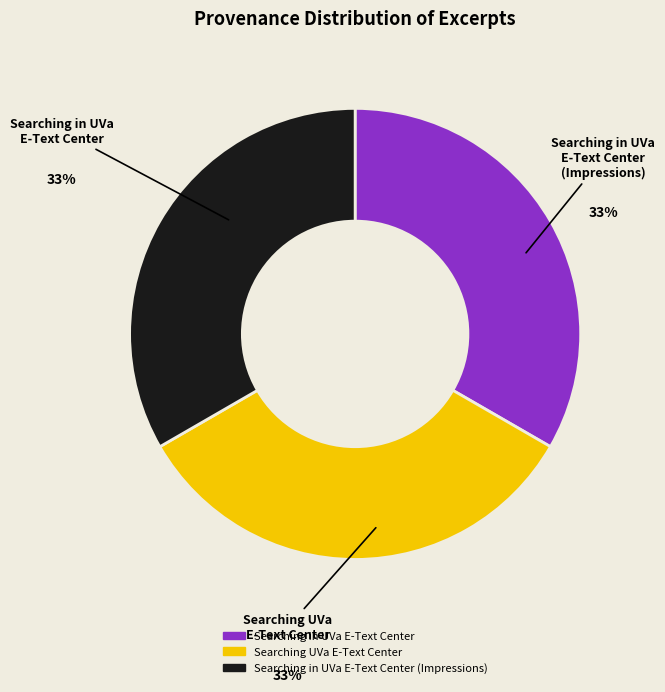

Which slice is the largest?

Searching in UVa E-Text Center (Impressions)